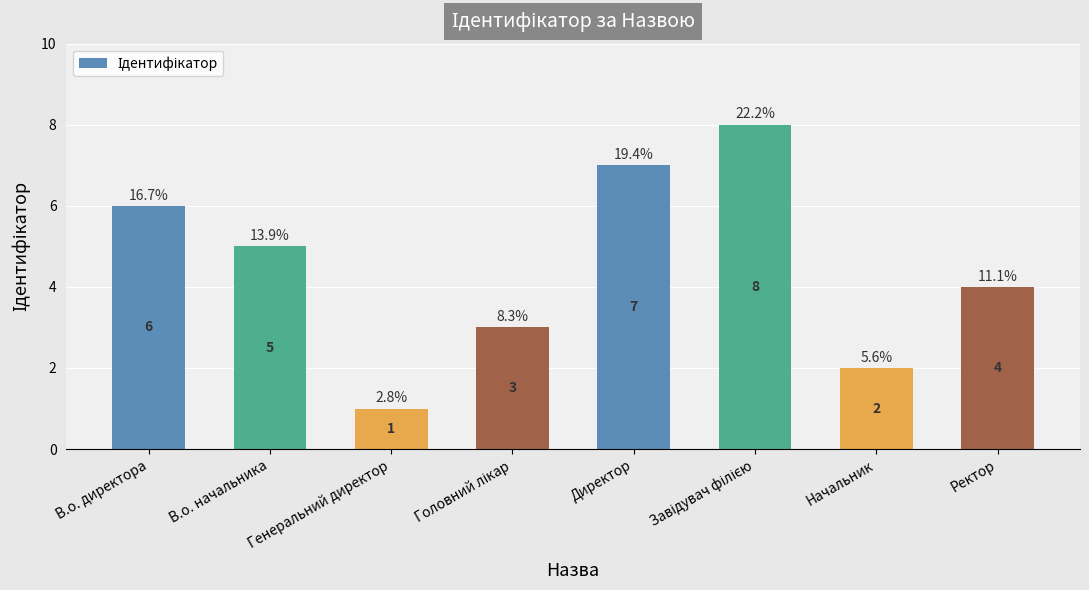

Is it true that the value at В.о. директора is 1?

False